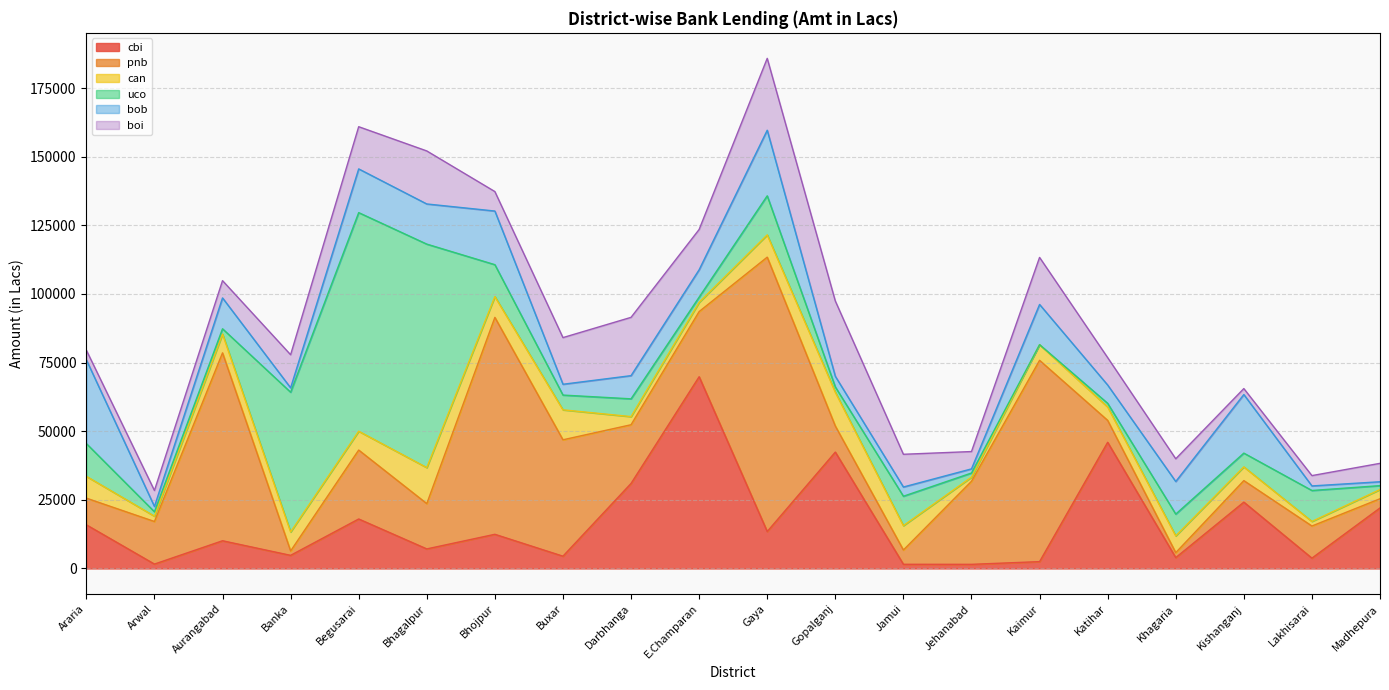

At which category does pnb reach its first local peak?

Aurangabad